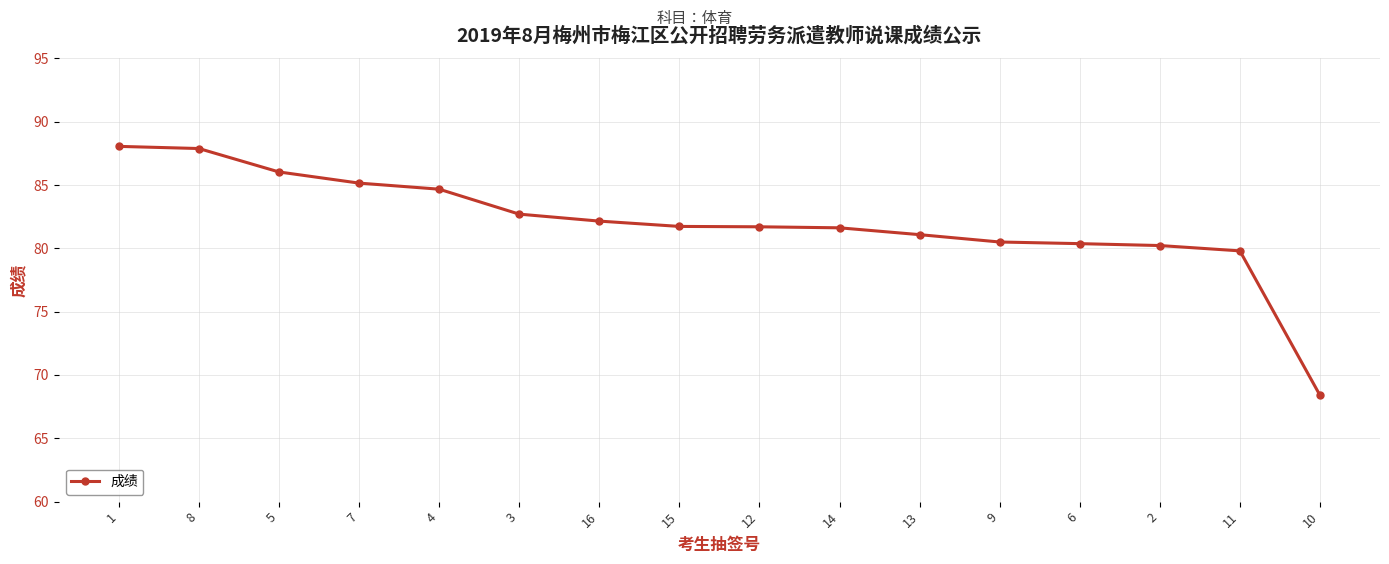

Is it true that the value at 4 is 151.8?

False